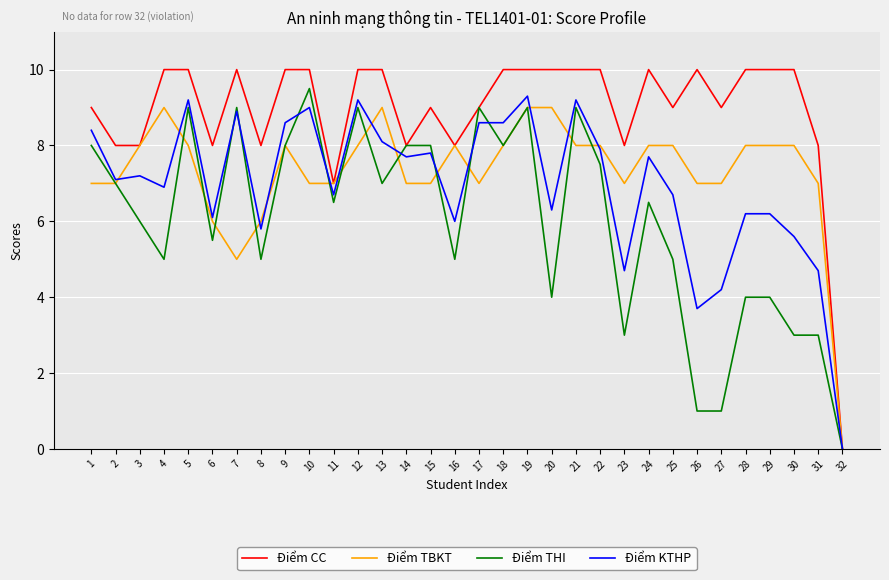

What is the greatest value displayed?

10.0